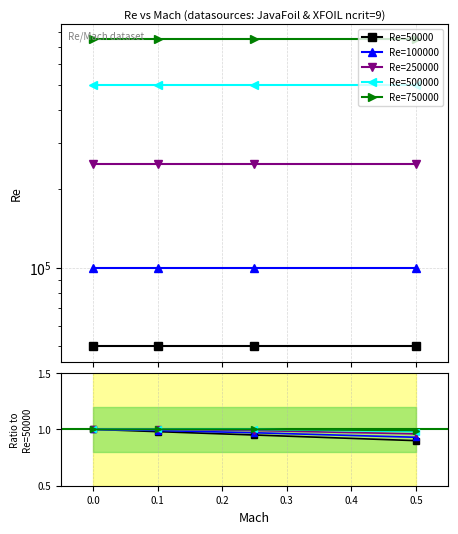

What is the approximate value of Re=750000 at 0.5?

1.0